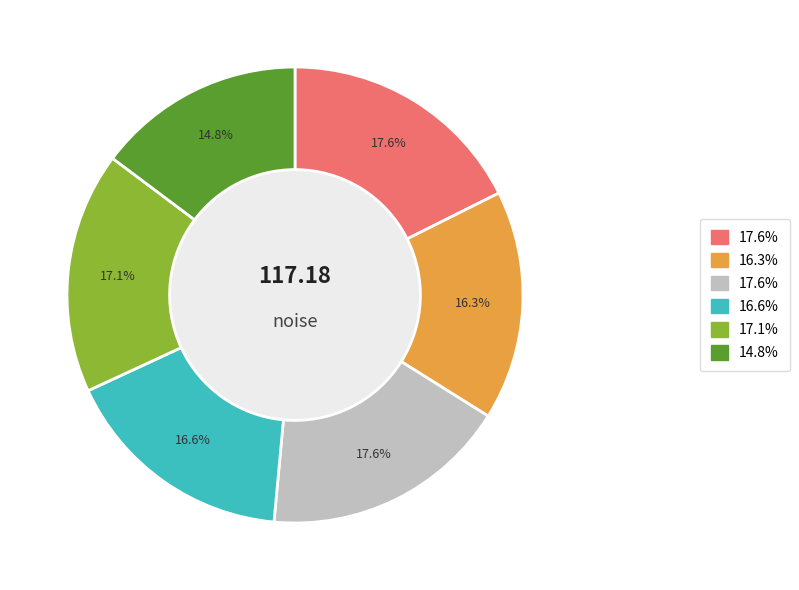

Does any single category account for the majority?

No